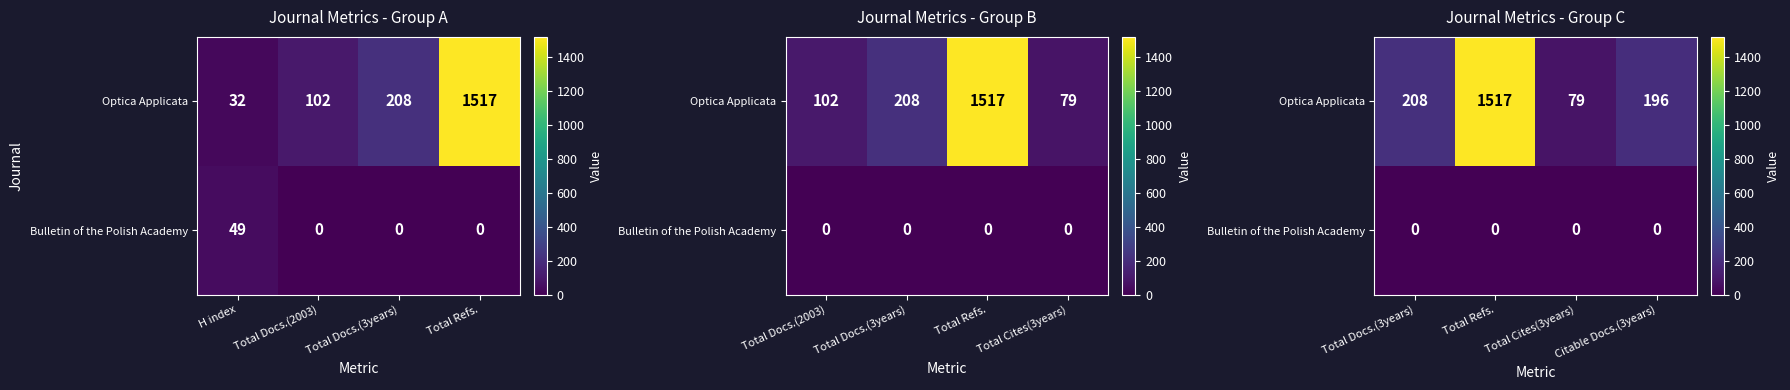

Which series has the largest total across all categories?

Optica Applicata